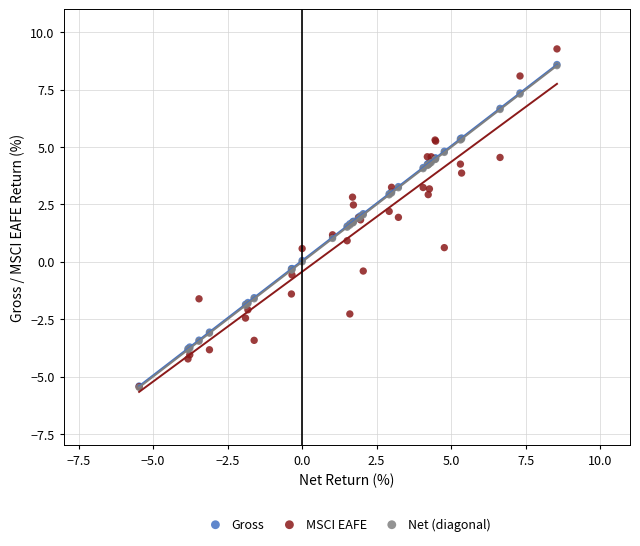

Which series has the largest Y range (max minus min)?

MSCI EAFE